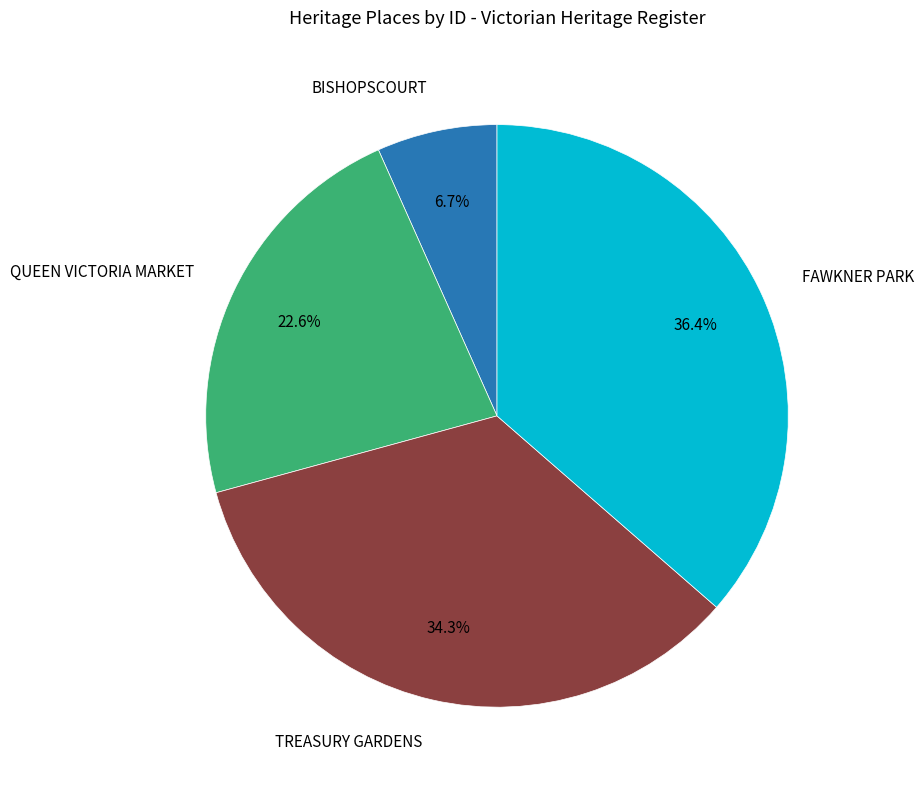

Approximately how many times larger is the value at QUEEN VICTORIA MARKET compared to TREASURY GARDENS?

0.7